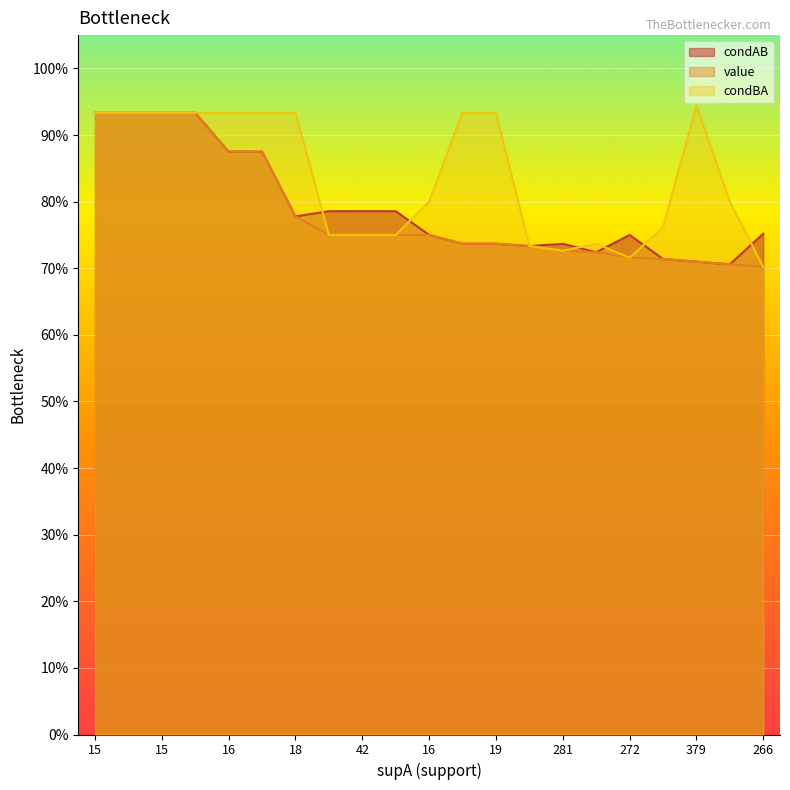

How many interior local peaks does the condAB series have?

2